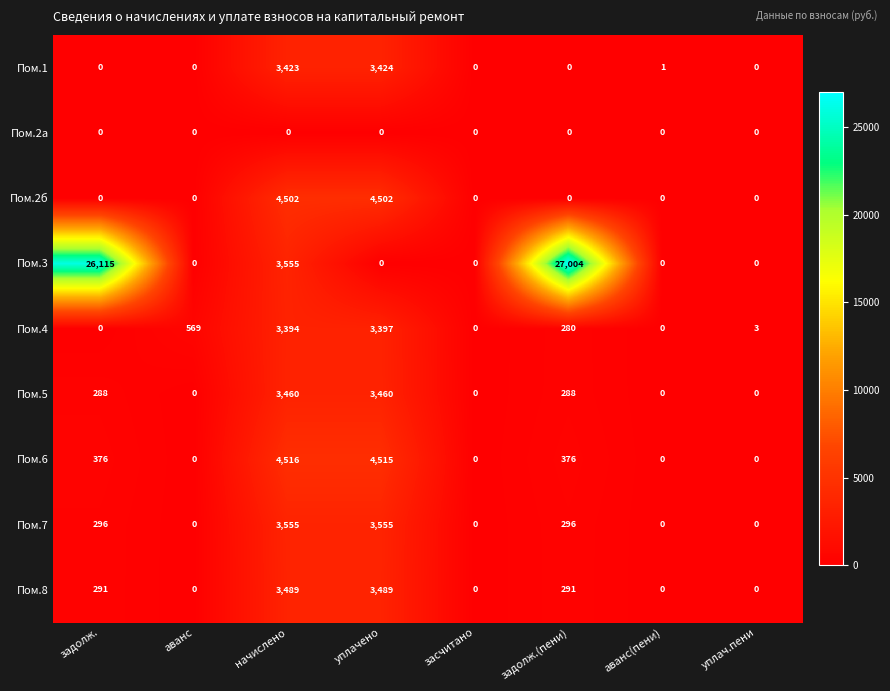

Count the number of data series in this chart.

9